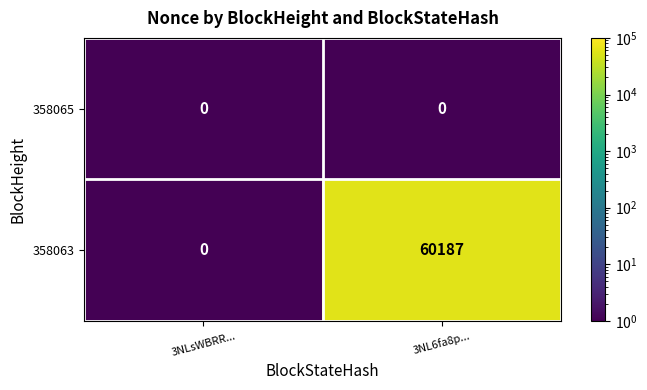

At which category is the sum across all series the highest?

3NL6fa8p...